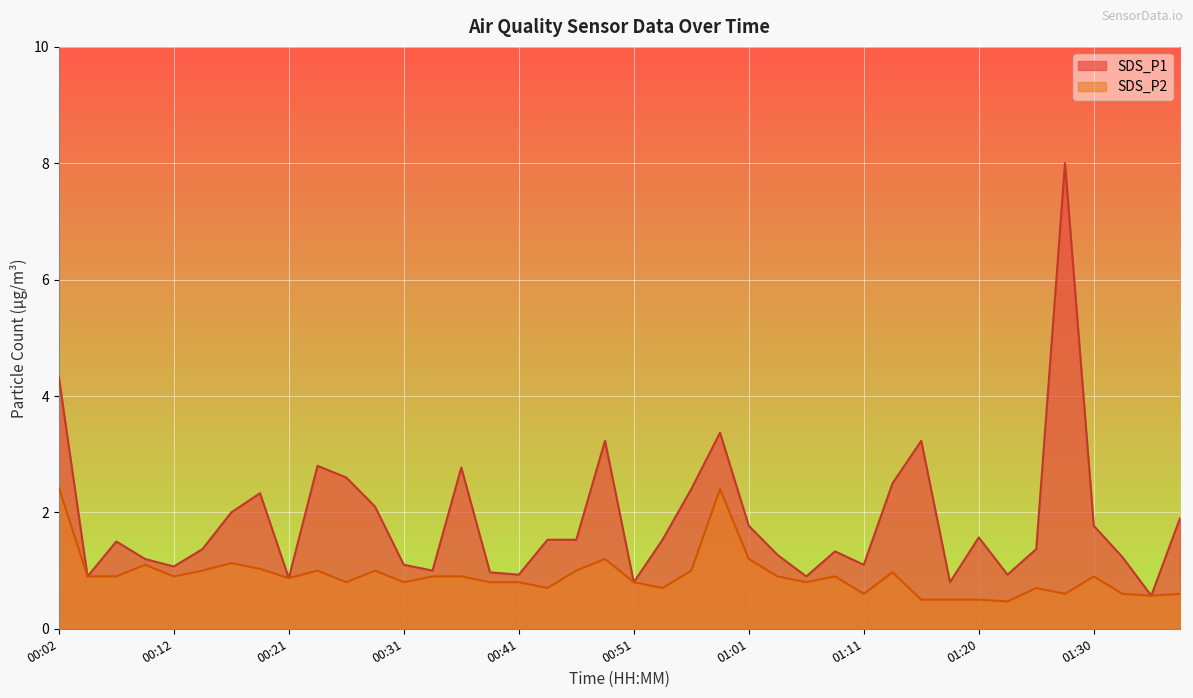

How many interior local valleys does the SDS_P1 series have?

11